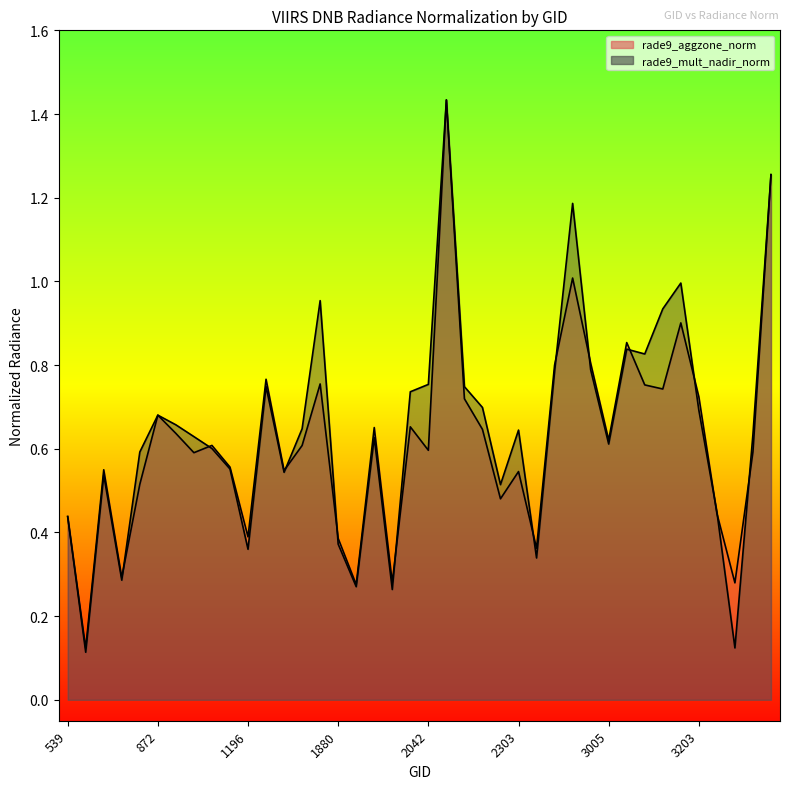

At which category does rade9_mult_nadir_norm reach its first local peak?

665